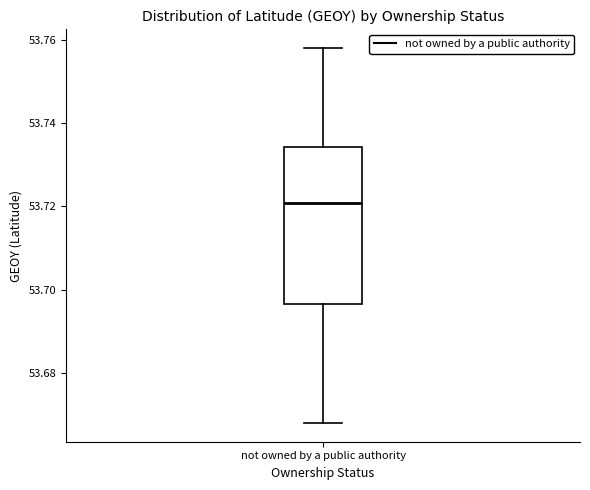

Transcribe this box plot: give where the median line is, the range the box spans, and where the two whiskers end, as read against the y-axis. The values are not printed on the chart, so give them approximately, as read against the axis.

median 53.720, box 53.696 to 53.734, whiskers 53.668 to 53.758